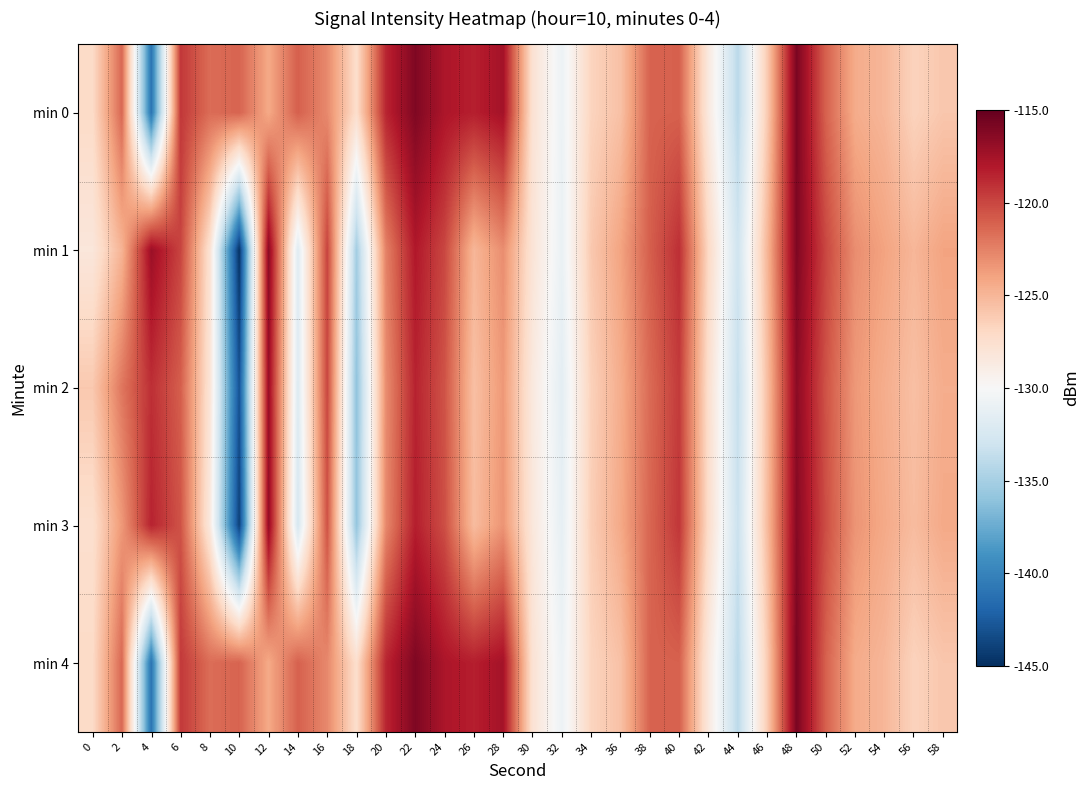

At 46, list the series in order from smallest to largest.

min 4, min 0, min 2, min 3, min 1